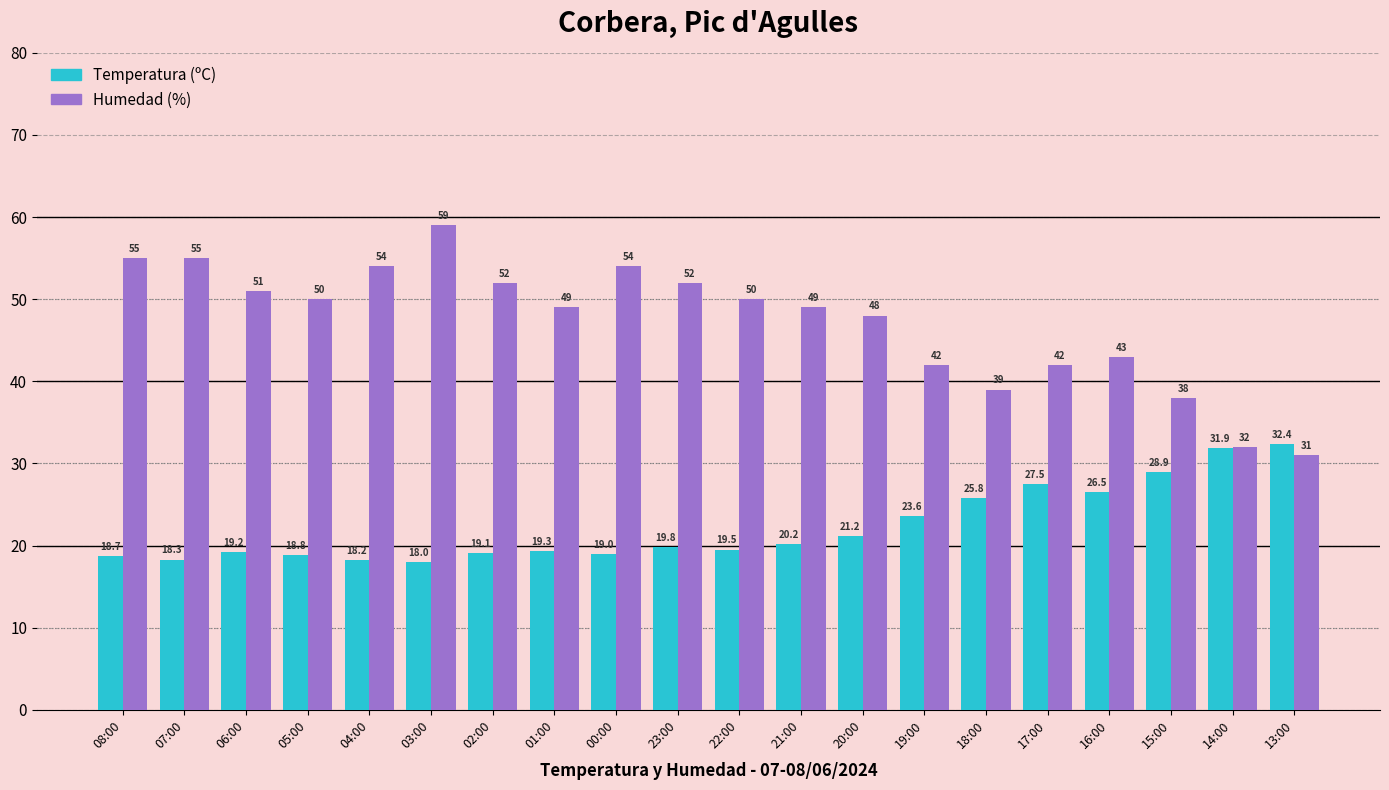

Which series changed the most between 22:00 and 21:00?

Humedad (%)